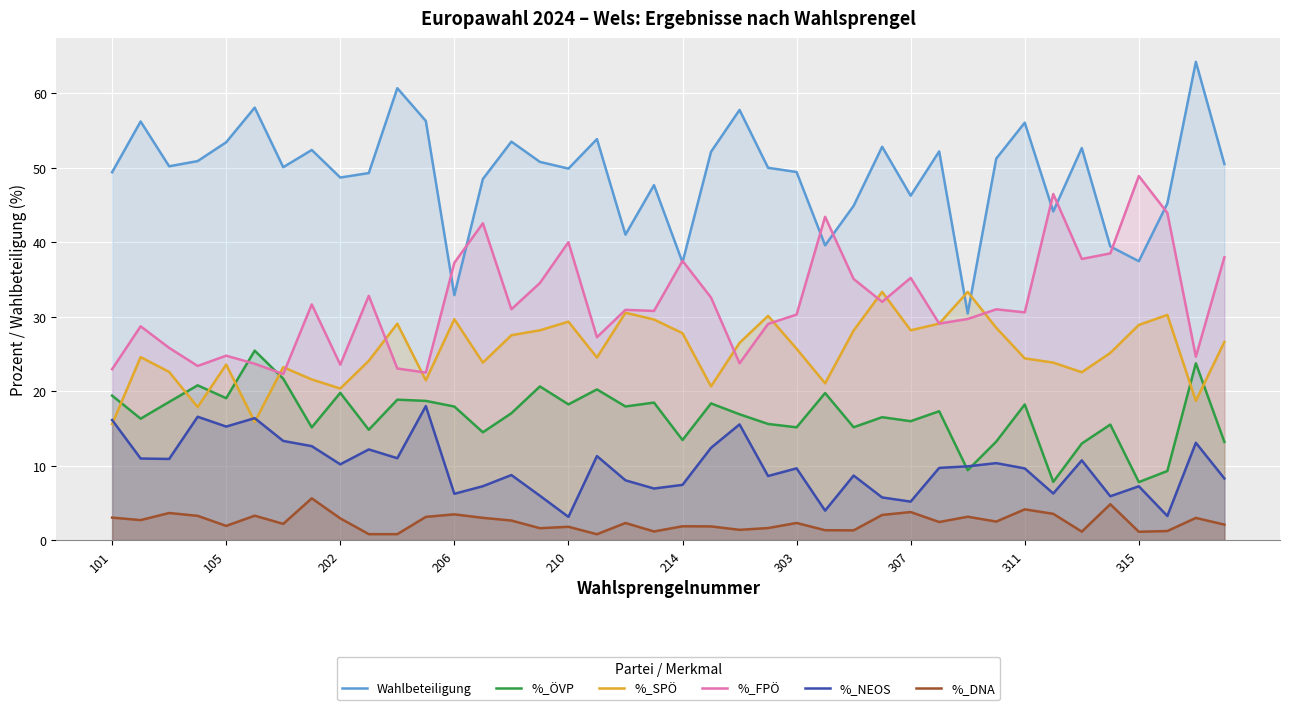

Which series has the widest spread of values?

Wahlbeteiligung